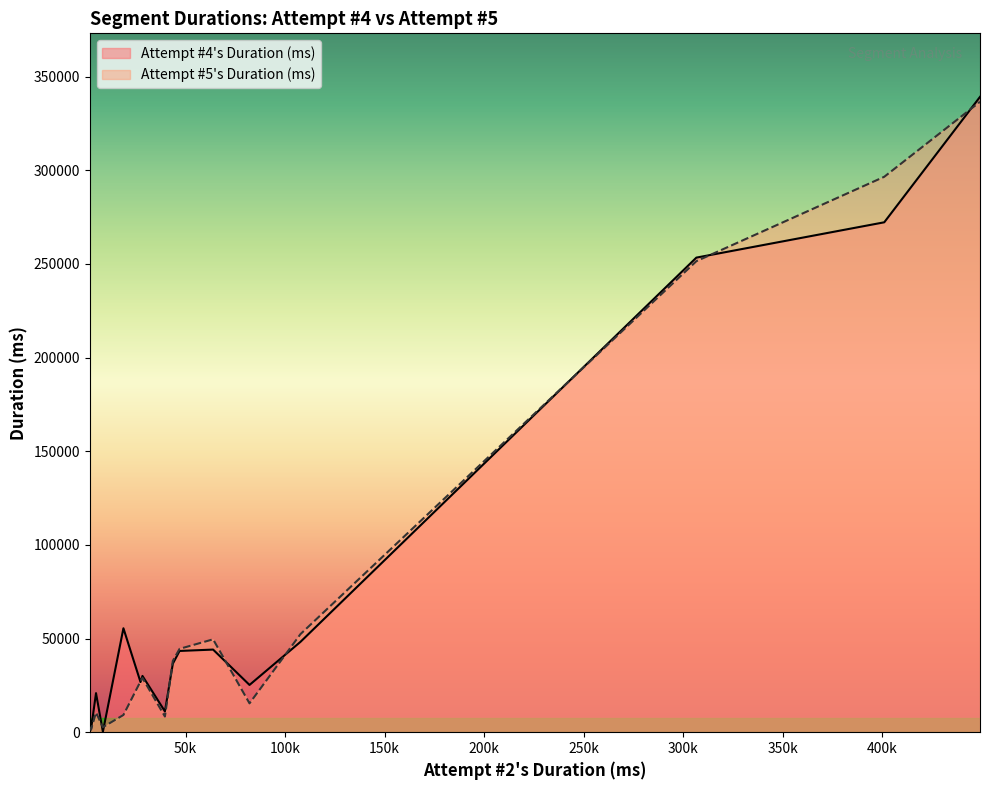

What are all the series names shown in the legend?

Attempt #4's Duration (ms), Attempt #5's Duration (ms)